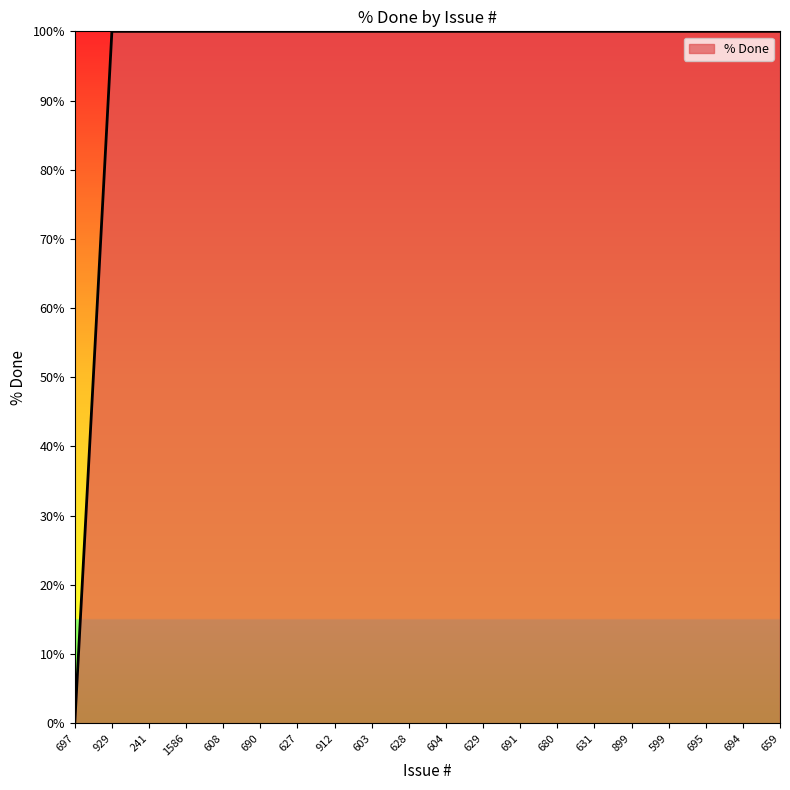

Does the chart display data point markers on the line(s)?

No